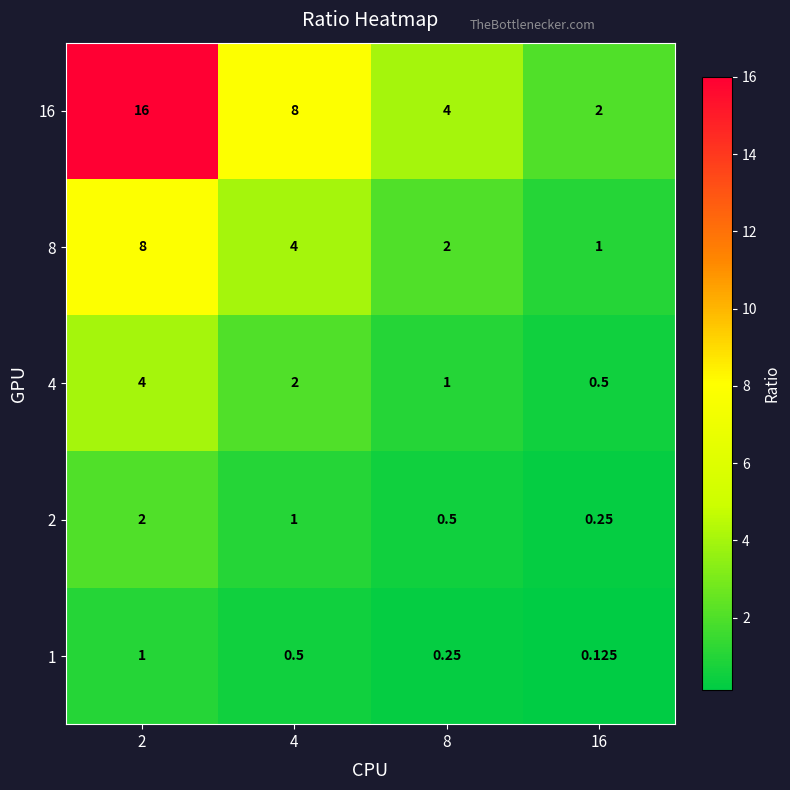

Reading left to right, what are all the values shown in this chart?

1: 2=1.0	4=0.5	8=0.2	16=0.1
2: 2=2.0	4=1.0	8=0.5	16=0.2
4: 2=4.0	4=2.0	8=1.0	16=0.5
8: 2=8.0	4=4.0	8=2.0	16=1.0
16: 2=16.0	4=8.0	8=4.0	16=2.0